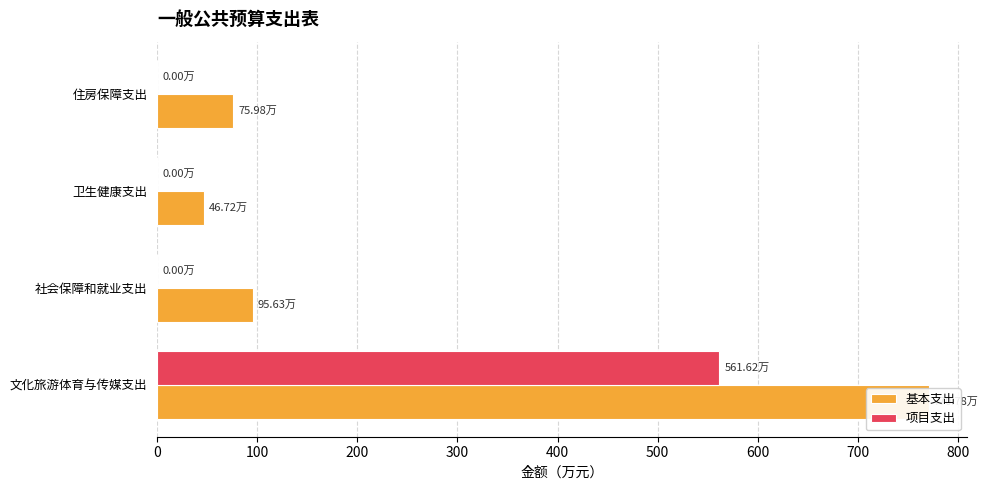

Which has a higher value, 卫生健康支出 or 社会保障和就业支出?

社会保障和就业支出